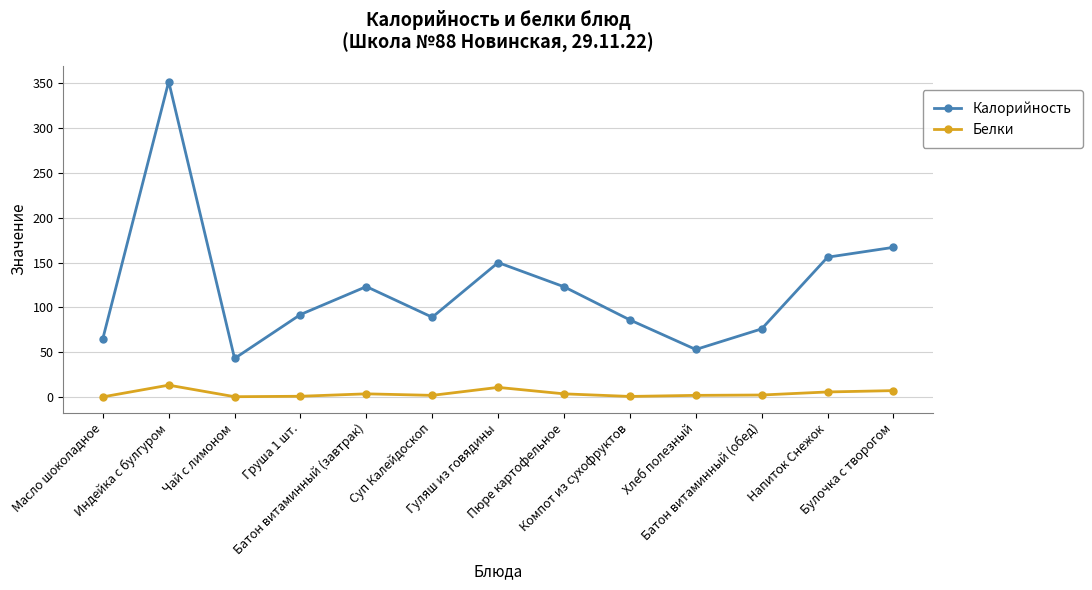

What is the highest value of the Калорийность series?

352.0